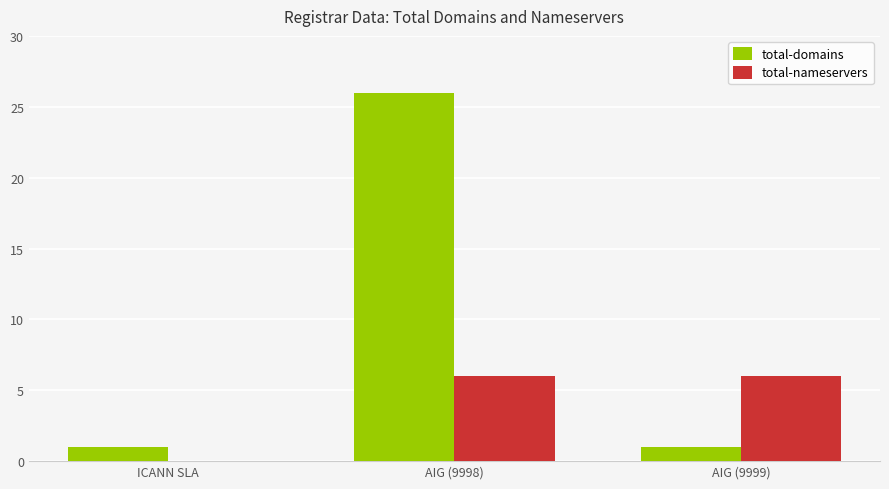

What is the highest value of the total-nameservers series?

6